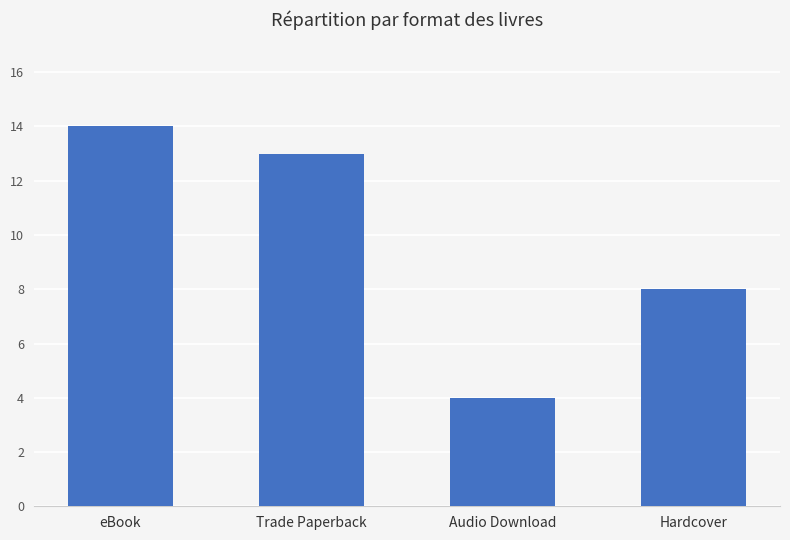

How many bars are there in total?

4